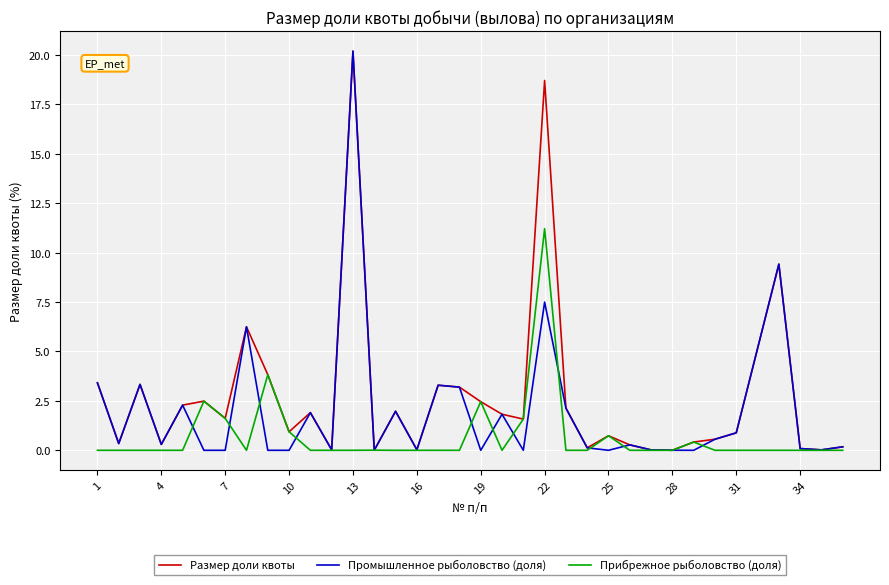

Rank the series by their average value, from highest to lowest.

Размер доли квоты, Промышленное рыболовство (доля), Прибрежное рыболовство (доля)